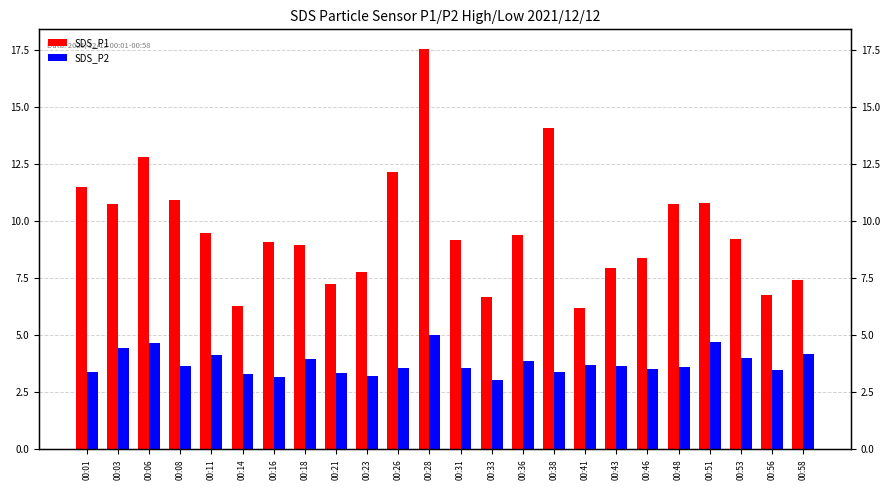

Which series changed the most between 00:36 and 00:51?

SDS_P1